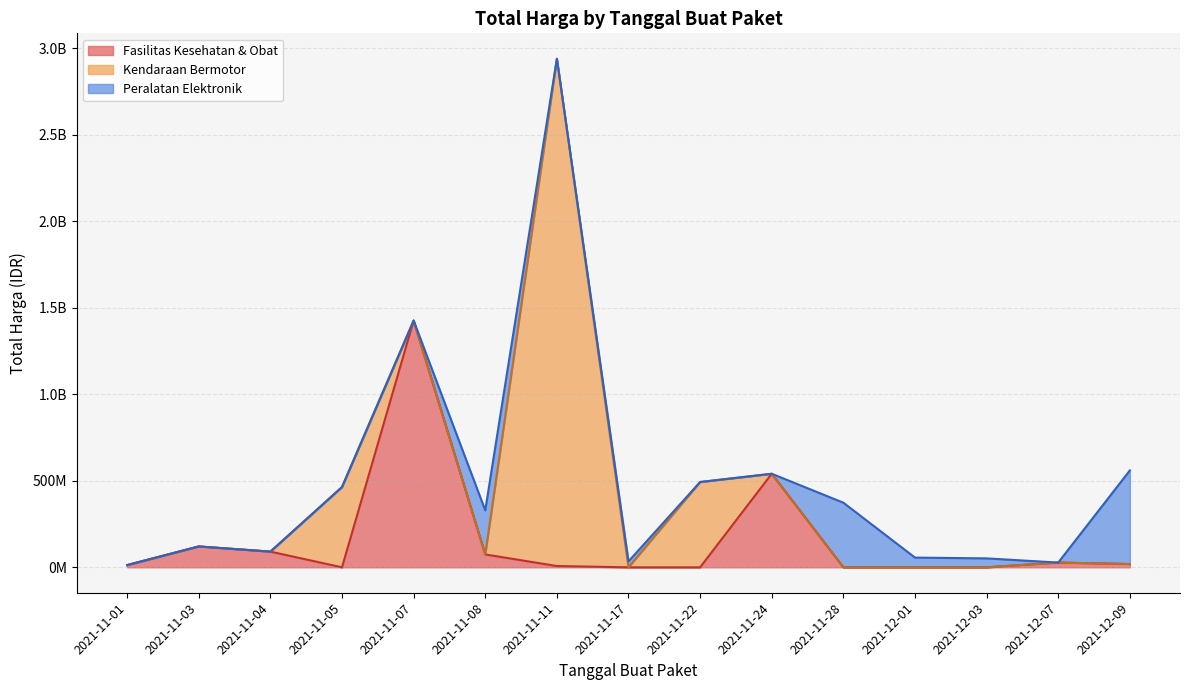

The Total Harga (Kendaraan Bermotor) series shows 493000000 at 2021-11-05. True or false?

True